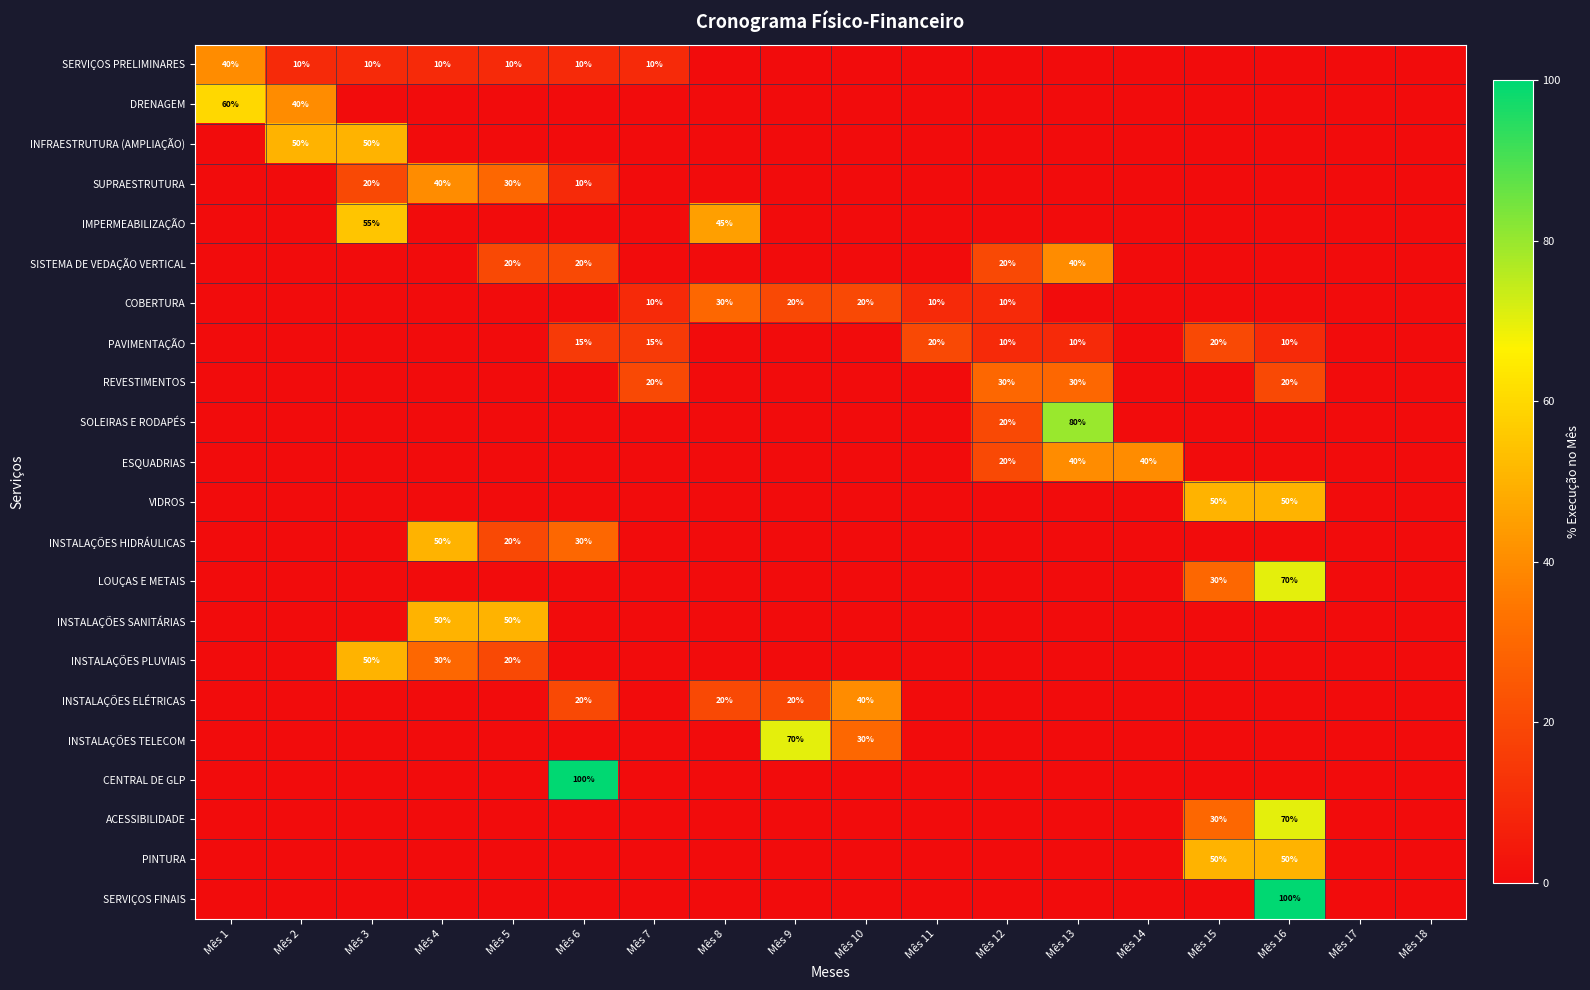

What is the difference between the second highest and minimum values in the INSTALAÇÕES SANITÁRIAS series?

50